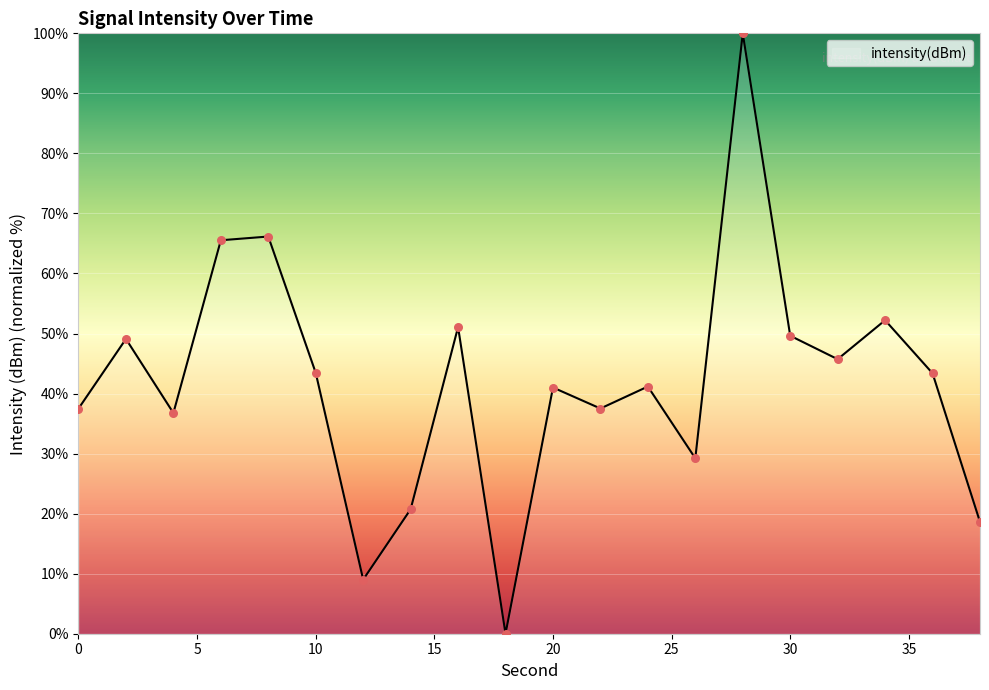

What is the difference between the maximum and minimum values?

100.0